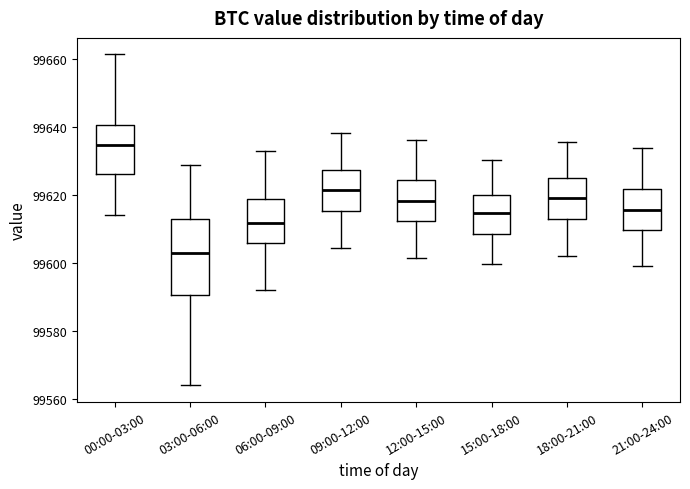

Comparing the boxes themselves (not the whiskers), which one is the tallest?

03:00-06:00